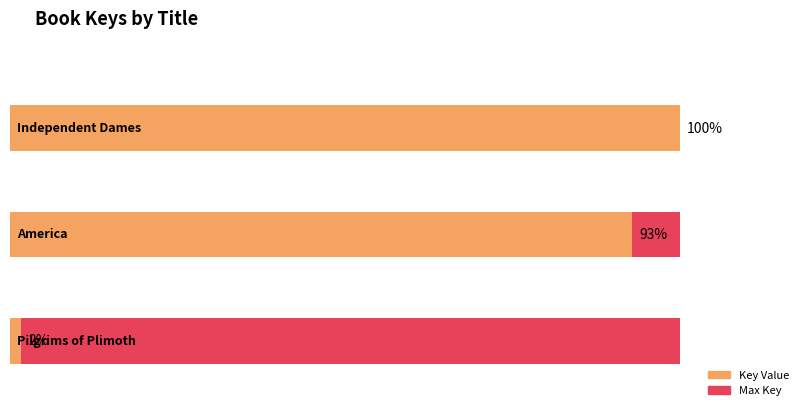

What is the average value?

12533879